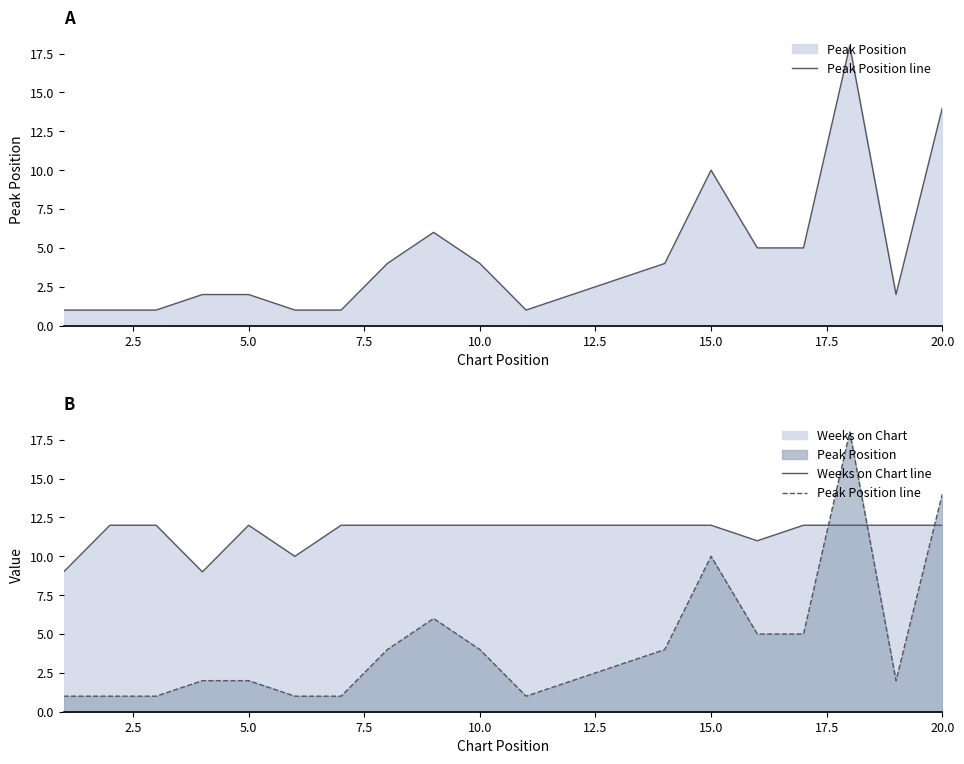

How many values in the Peak Position line series exceed 3?

9